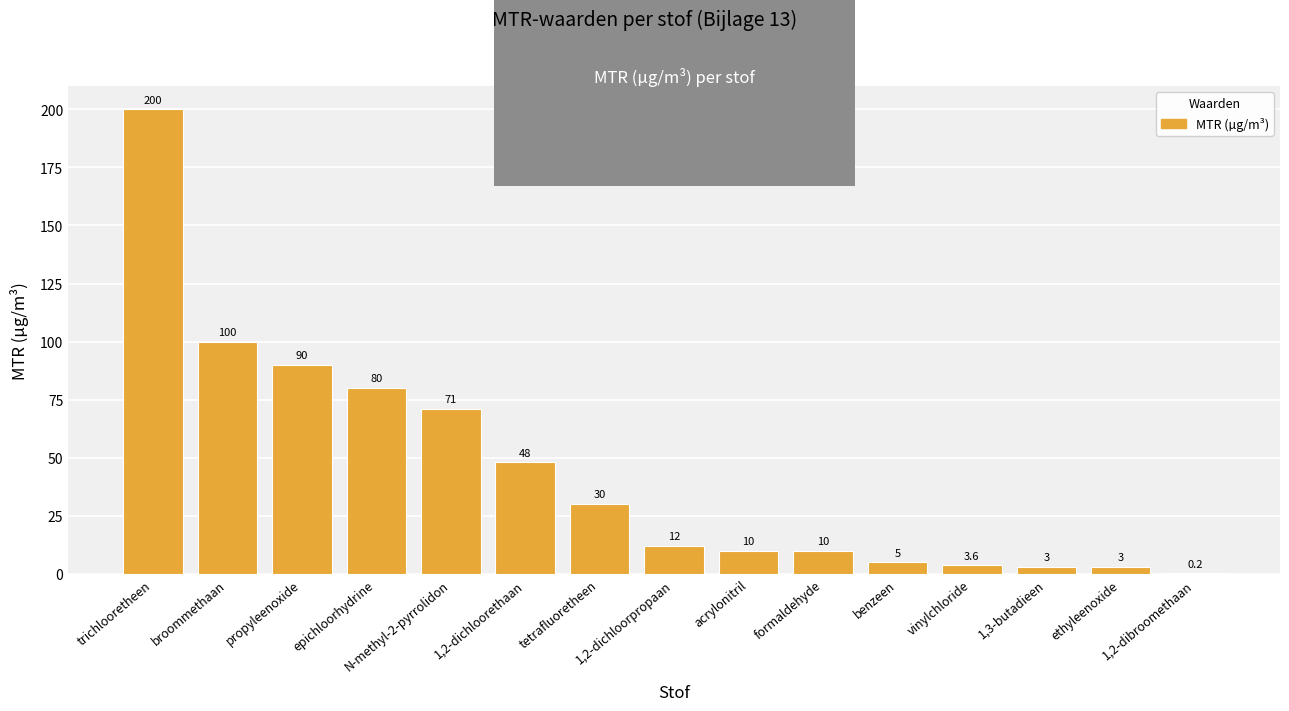

True or false: the data shows 10.0 at acrylonitril.

True